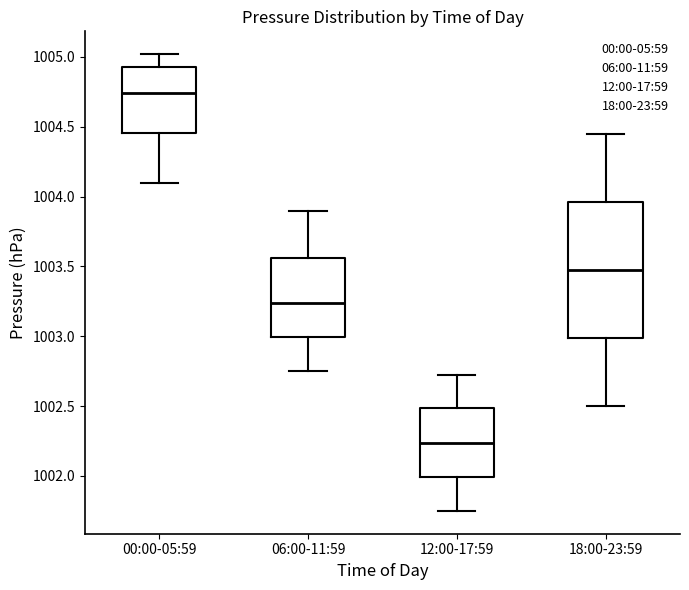

Where is the upper edge of the box for 12:00-17:59 on the y-axis? The values are not printed on the chart, so give them approximately, as read against the axis.

1002.50